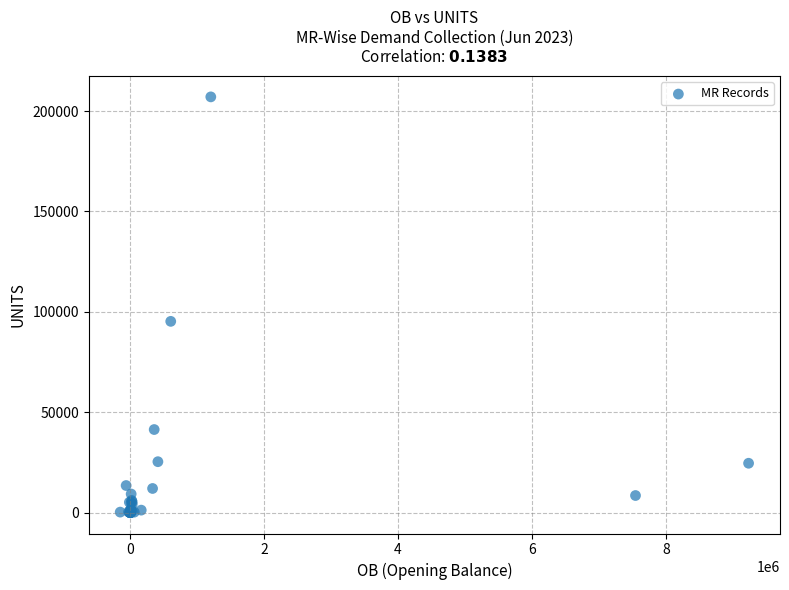

What Y value in the scatter plot is closest to 103517?

95271